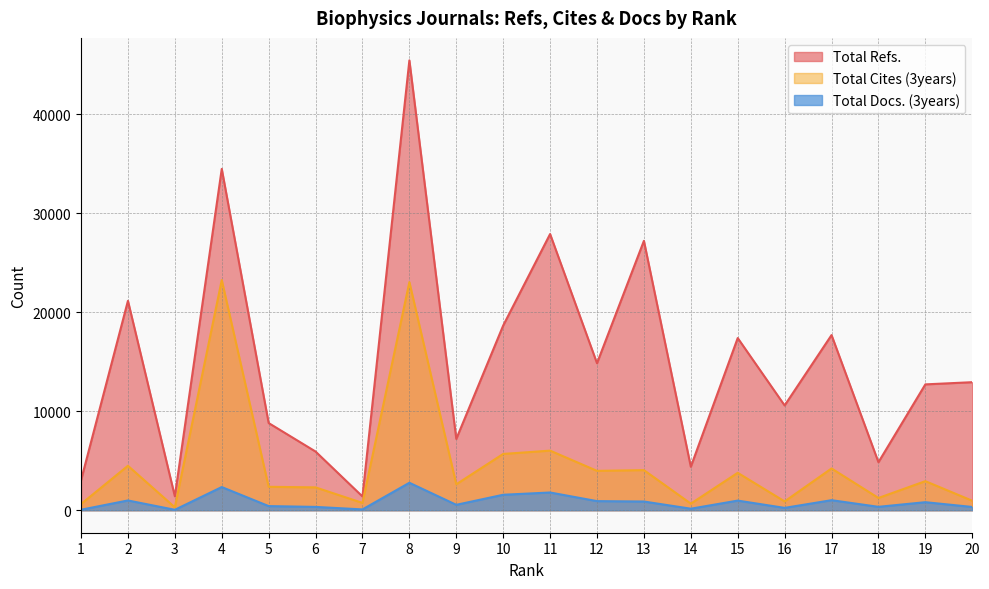

How many lines are shown in the chart?

3